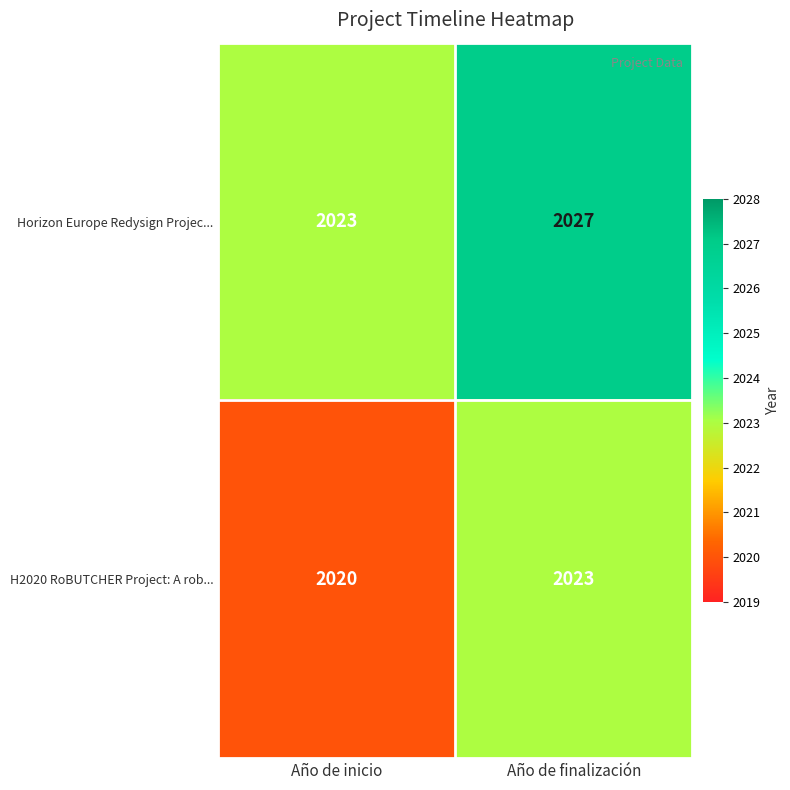

How many series are shown in this chart?

2